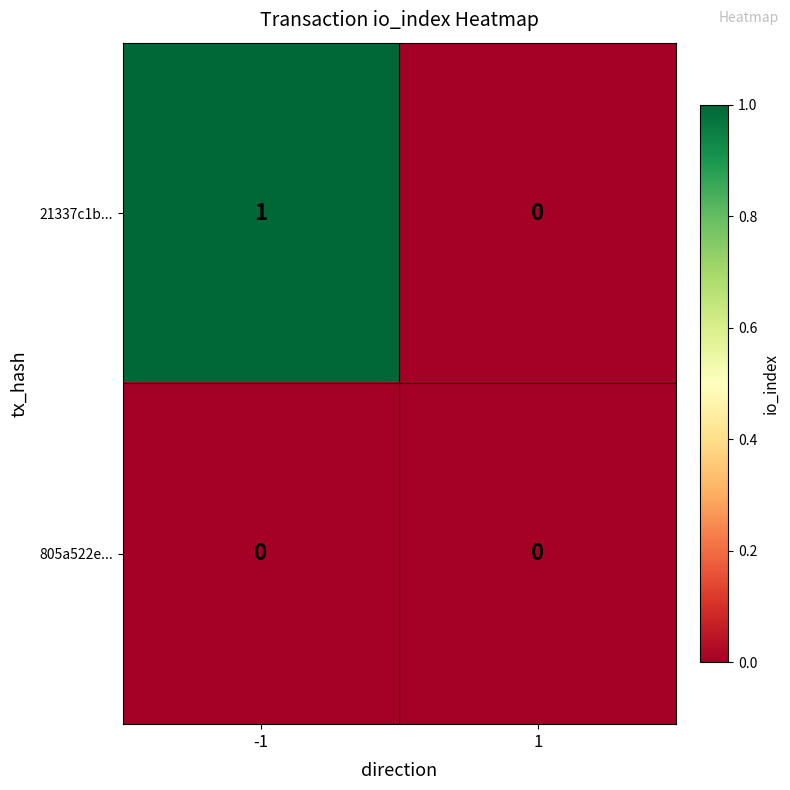

What is the difference between the highest and lowest values at -1?

1